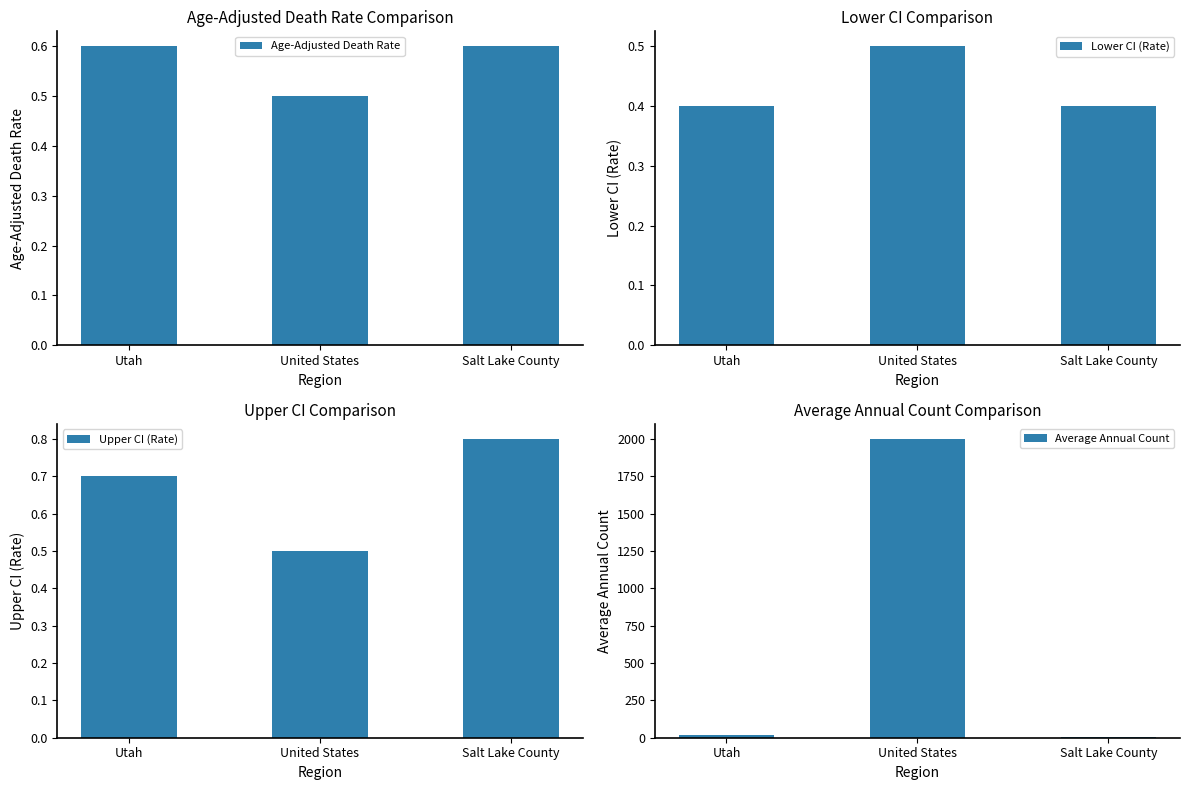

What is the minimum value shown in the chart?

0.4